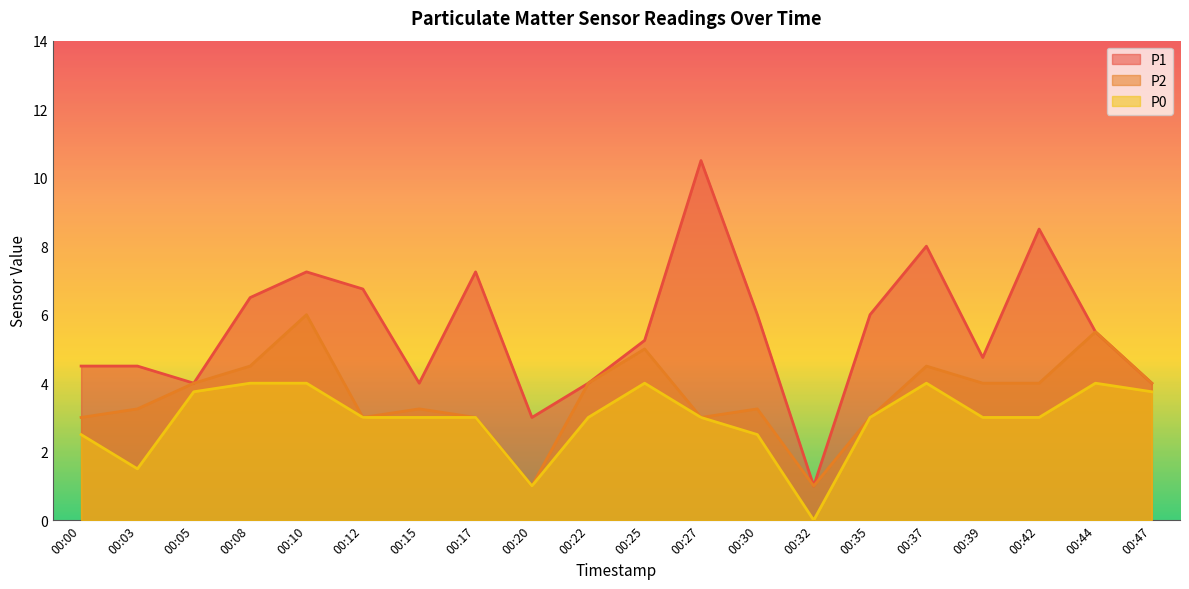

True or false: P2 and P0 intersect in this chart.

False